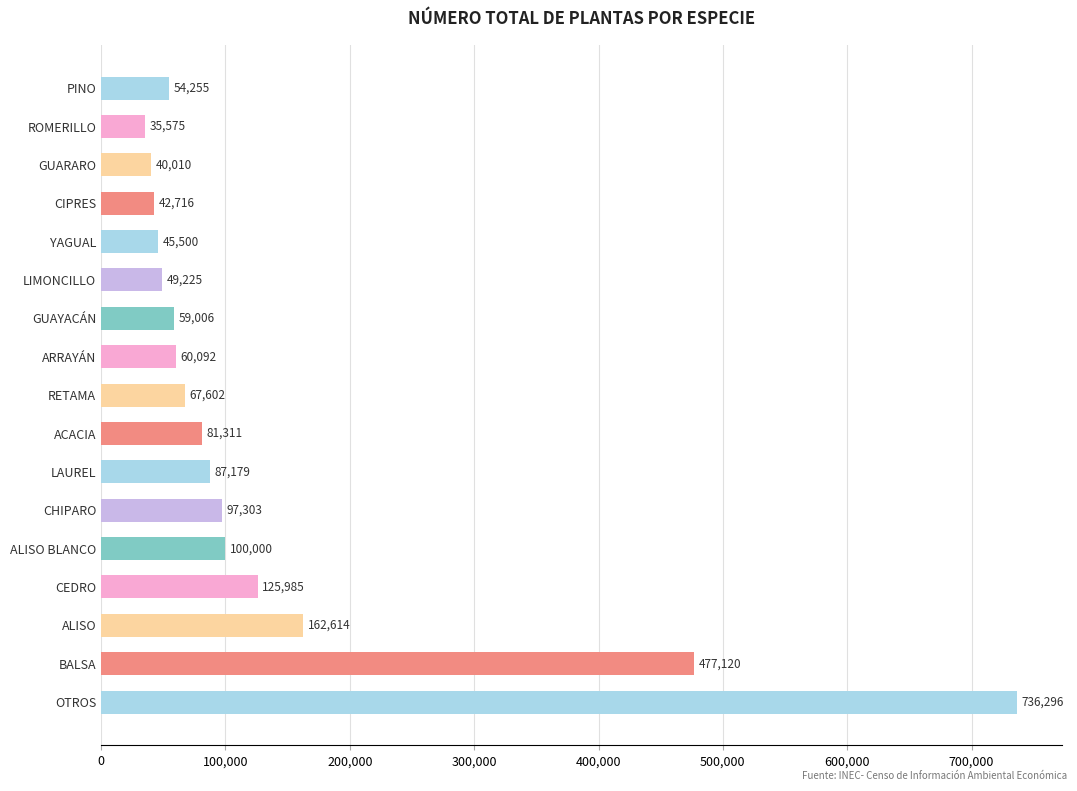

Rank the categories by value from lowest to highest.

ROMERILLO, GUARARO, CIPRES, YAGUAL, LIMONCILLO, PINO, GUAYACÁN, ARRAYÁN, RETAMA, ACACIA, LAUREL, CHIPARO, ALISO BLANCO, CEDRO, ALISO, BALSA, OTROS